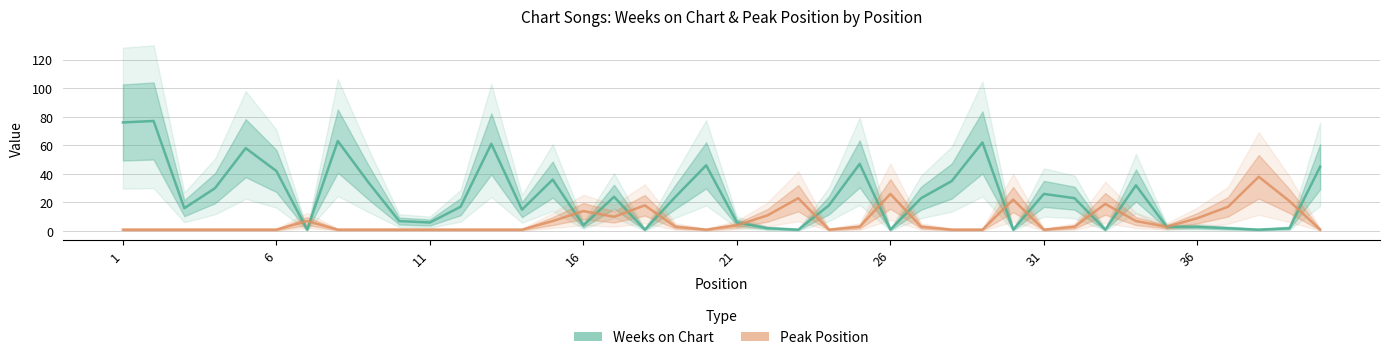

Reading left to right, transcribe all the data shown in this chart.

Weeks on Chart: 76	77	16	30	58	42	1	63	34	7	6	17	61	15	36	4	24	1	24	46	6	2	1	18	47	1	23	35	62	1	26	23	1	32	3	3	2	1	2	45
Peak Position: 1	1	1	1	1	1	7	1	1	1	1	1	1	1	7	14	10	18	3	1	4	11	23	1	3	26	3	1	1	22	1	3	19	7	3	9	17	38	21	1